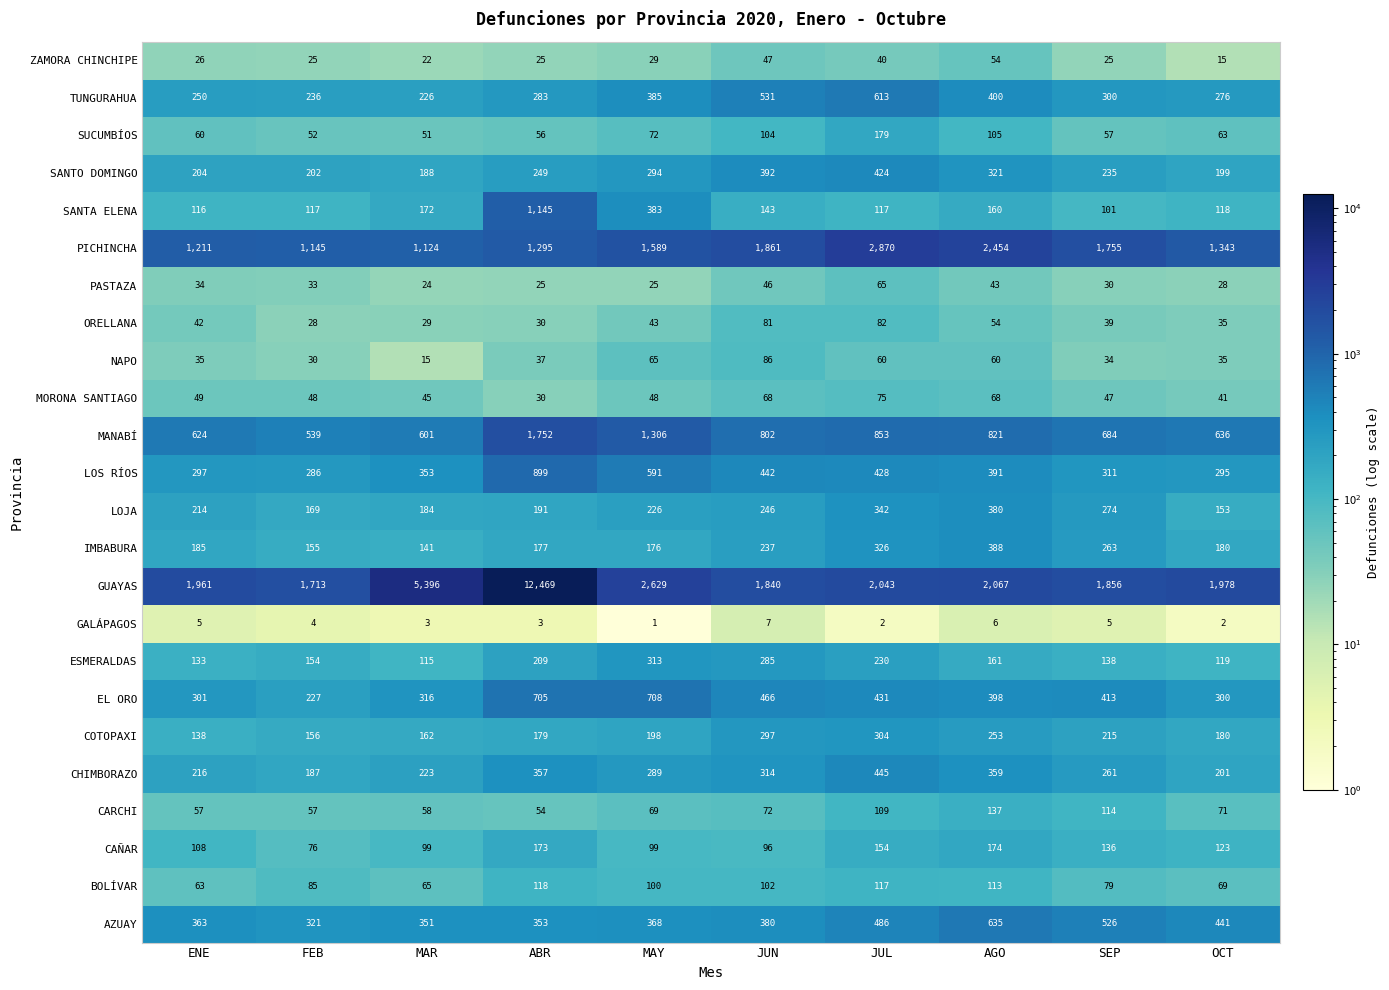

Which series changed the most between SEP and OCT?

PICHINCHA